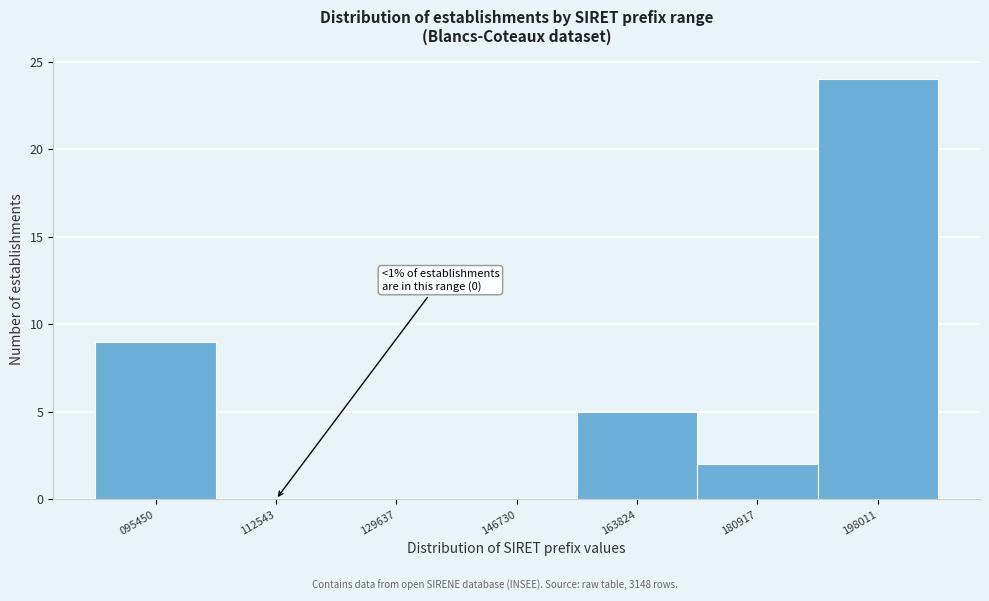

Reading right to left, transcribe all the data shown in this chart.

198011=24	180917=2	163824=5	146730=0	129637=0	112543=0	095450=9